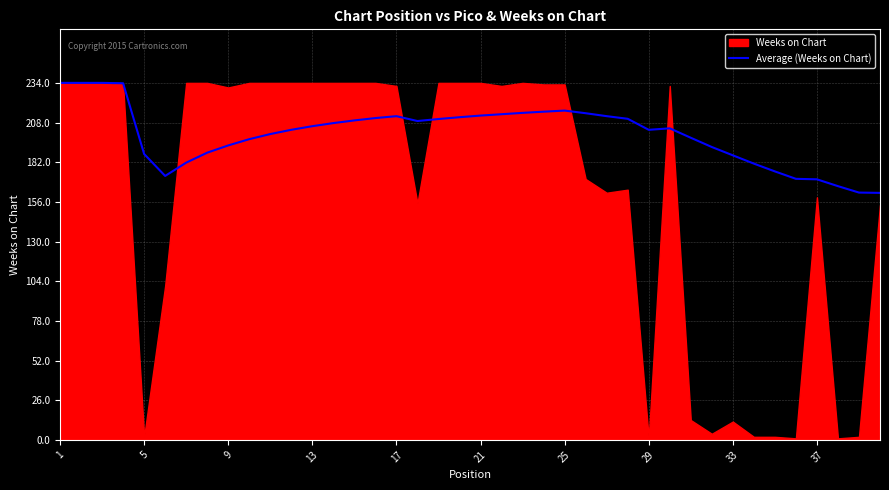

What is the minimum value for Average (Weeks on Chart)?

161.9